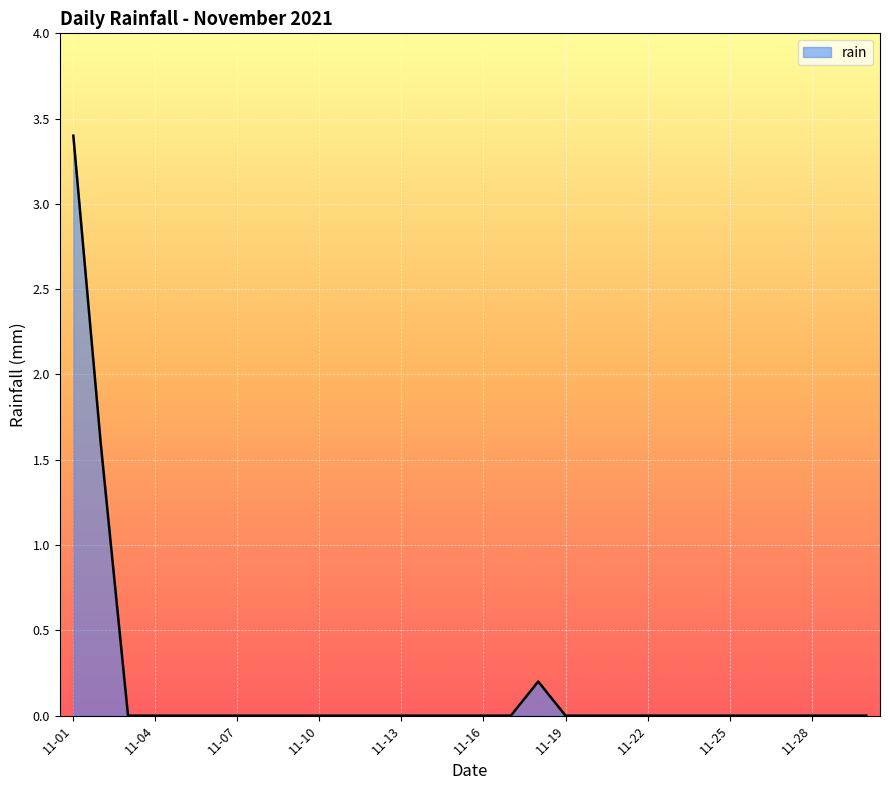

What is the greatest value displayed?

3.4